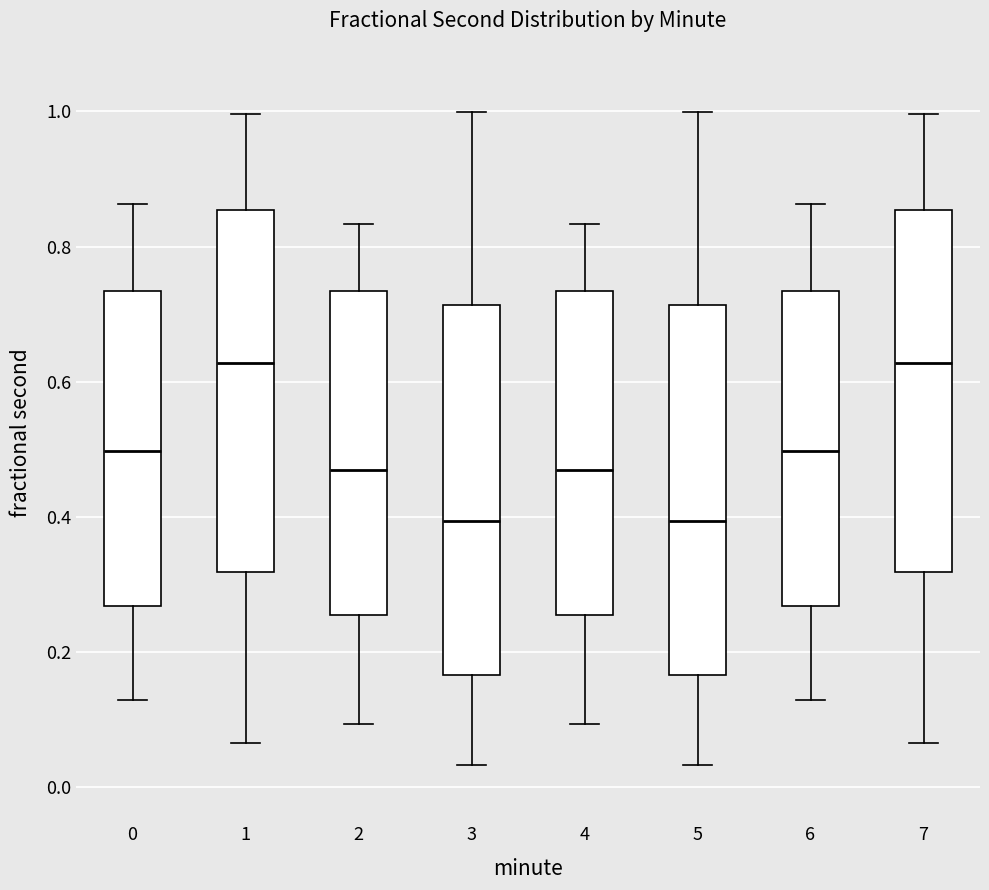

Reading left to right, read every box against the y-axis: the position of its median line, the range the box covers, and the ends of its whiskers. The values are not printed on the chart, so give them approximately, as read against the axis.

0: median 0.50, box 0.26 to 0.74, whiskers 0.12 to 0.86
1: median 0.62, box 0.32 to 0.86, whiskers 0.06 to 1.00
2: median 0.46, box 0.26 to 0.74, whiskers 0.10 to 0.84
3: median 0.40, box 0.16 to 0.72, whiskers 0.04 to 1.00
4: median 0.46, box 0.26 to 0.74, whiskers 0.10 to 0.84
5: median 0.40, box 0.16 to 0.72, whiskers 0.04 to 1.00
6: median 0.50, box 0.26 to 0.74, whiskers 0.12 to 0.86
7: median 0.62, box 0.32 to 0.86, whiskers 0.06 to 1.00